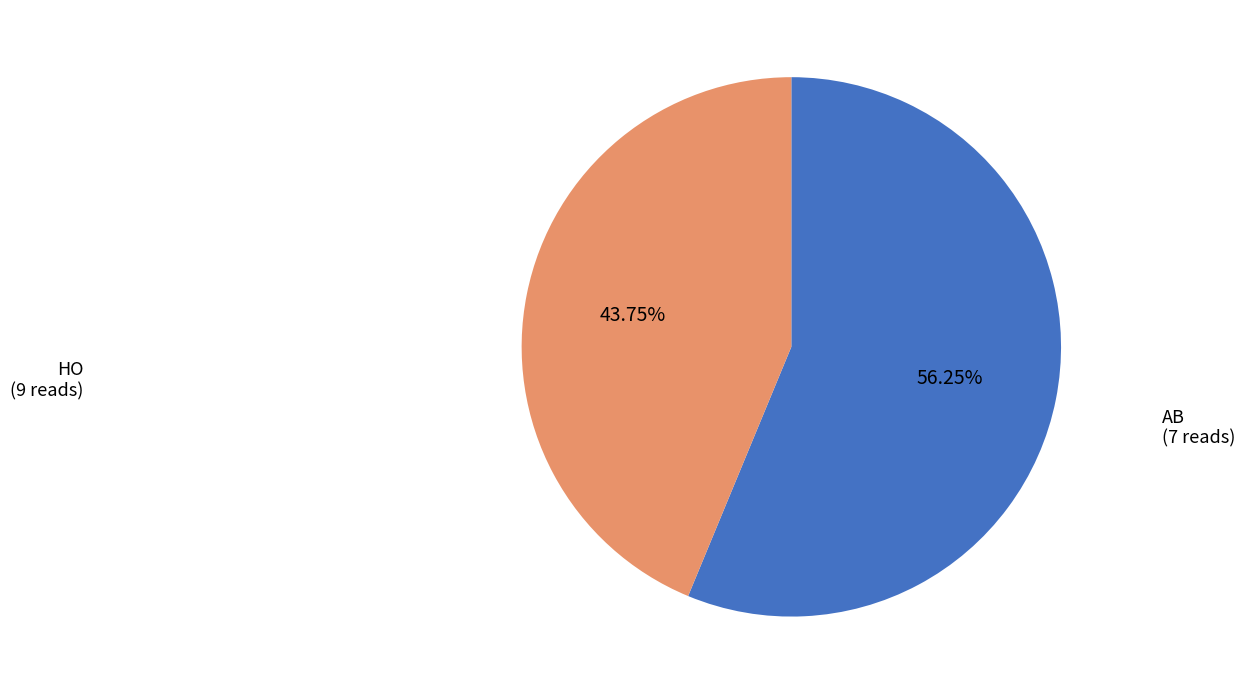

To the nearest percent, what is the difference between the largest and smallest slice percentages?

12%